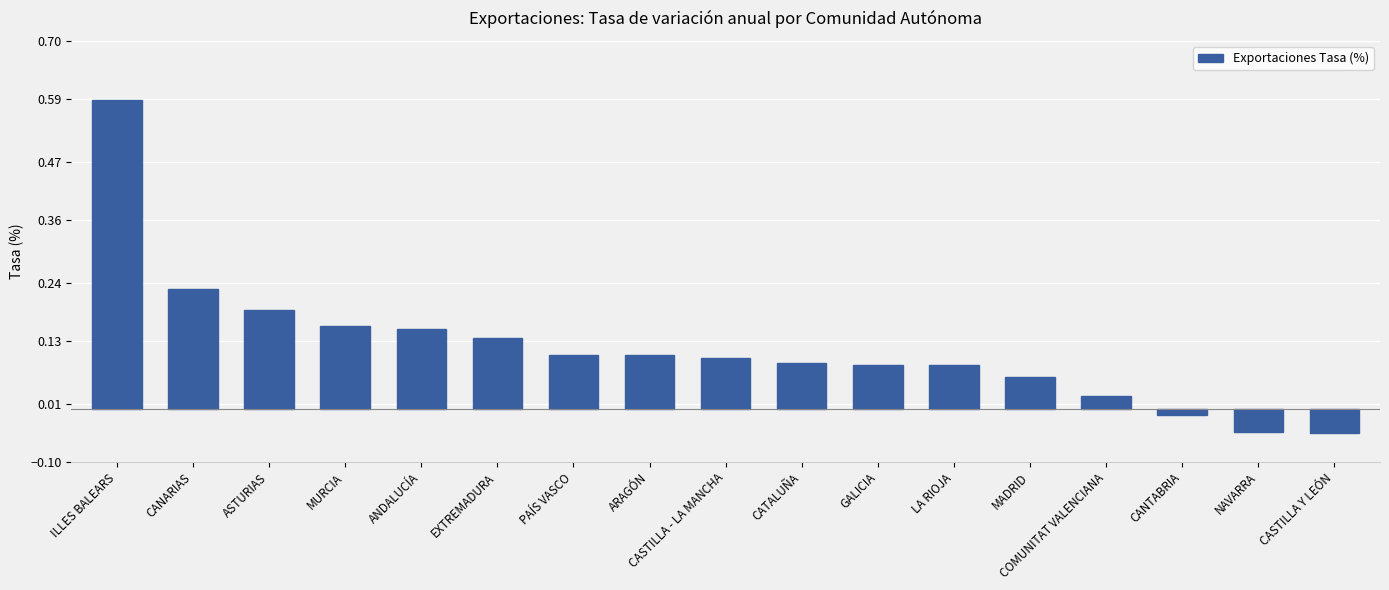

Which label corresponds to the largest value in the chart?

ILLES BALEARS